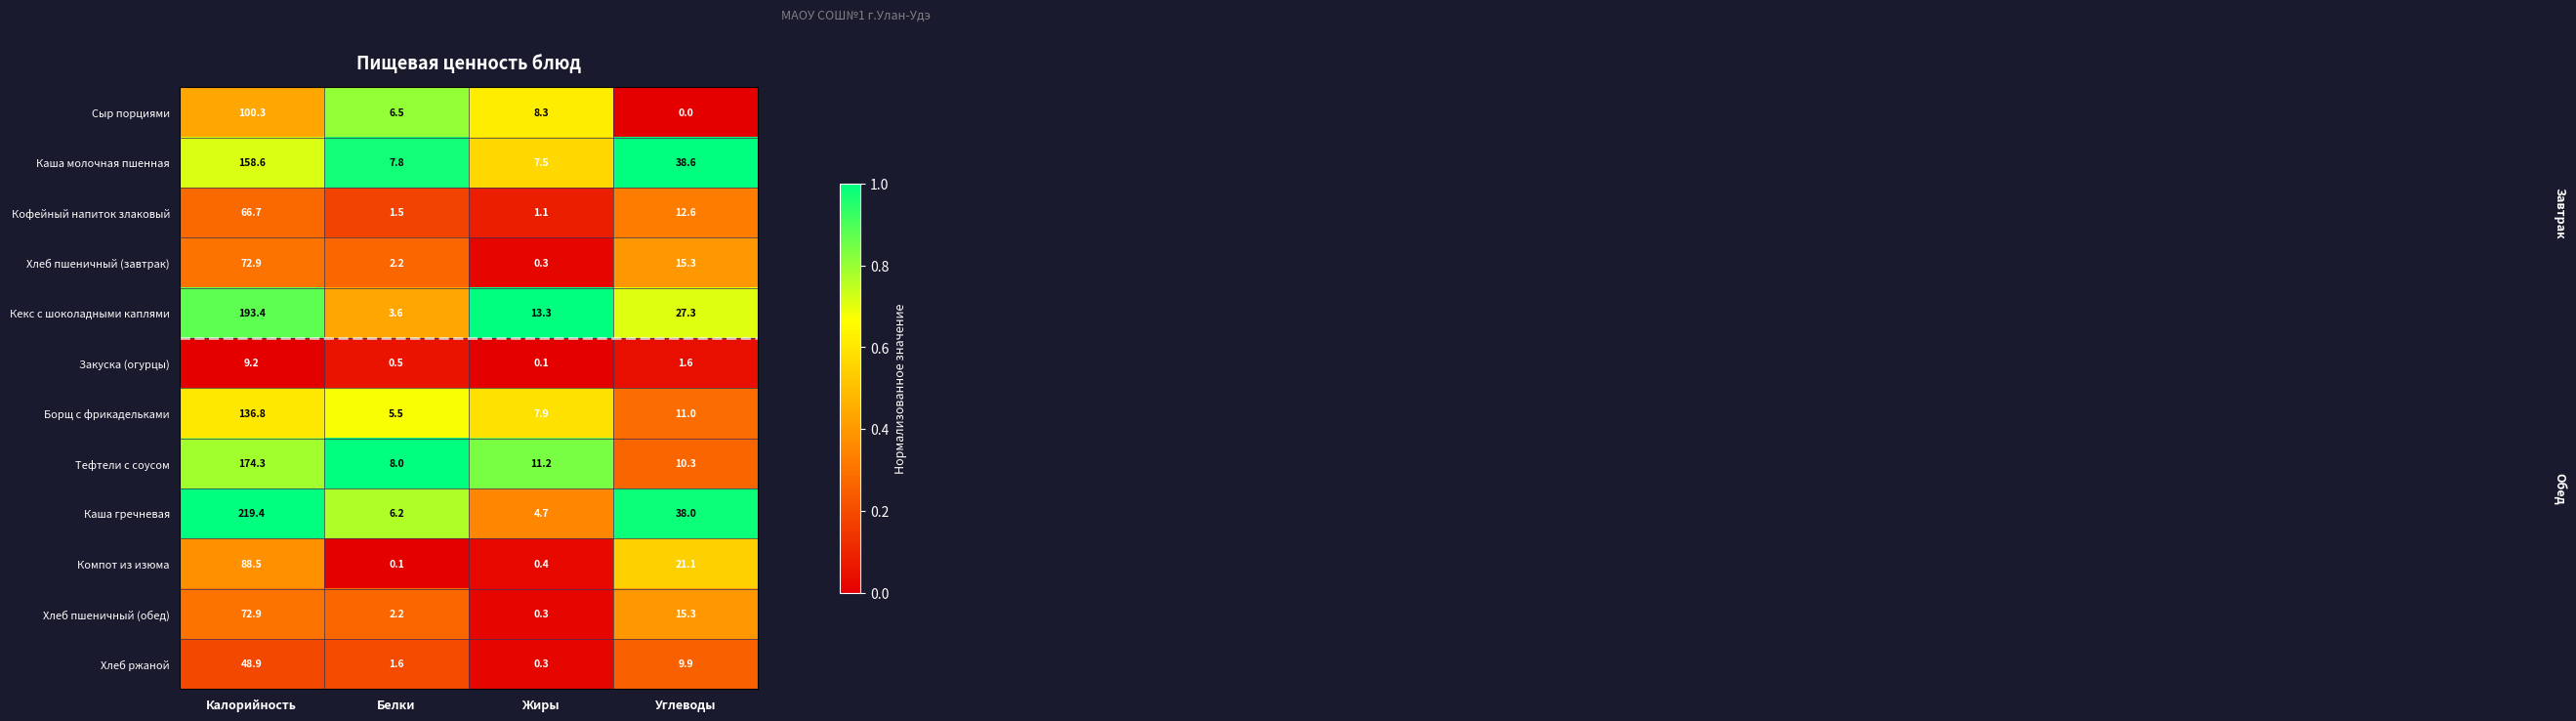

List the labels in order of Каша гречневая value, largest first.

Калорийность, Углеводы, Белки, Жиры